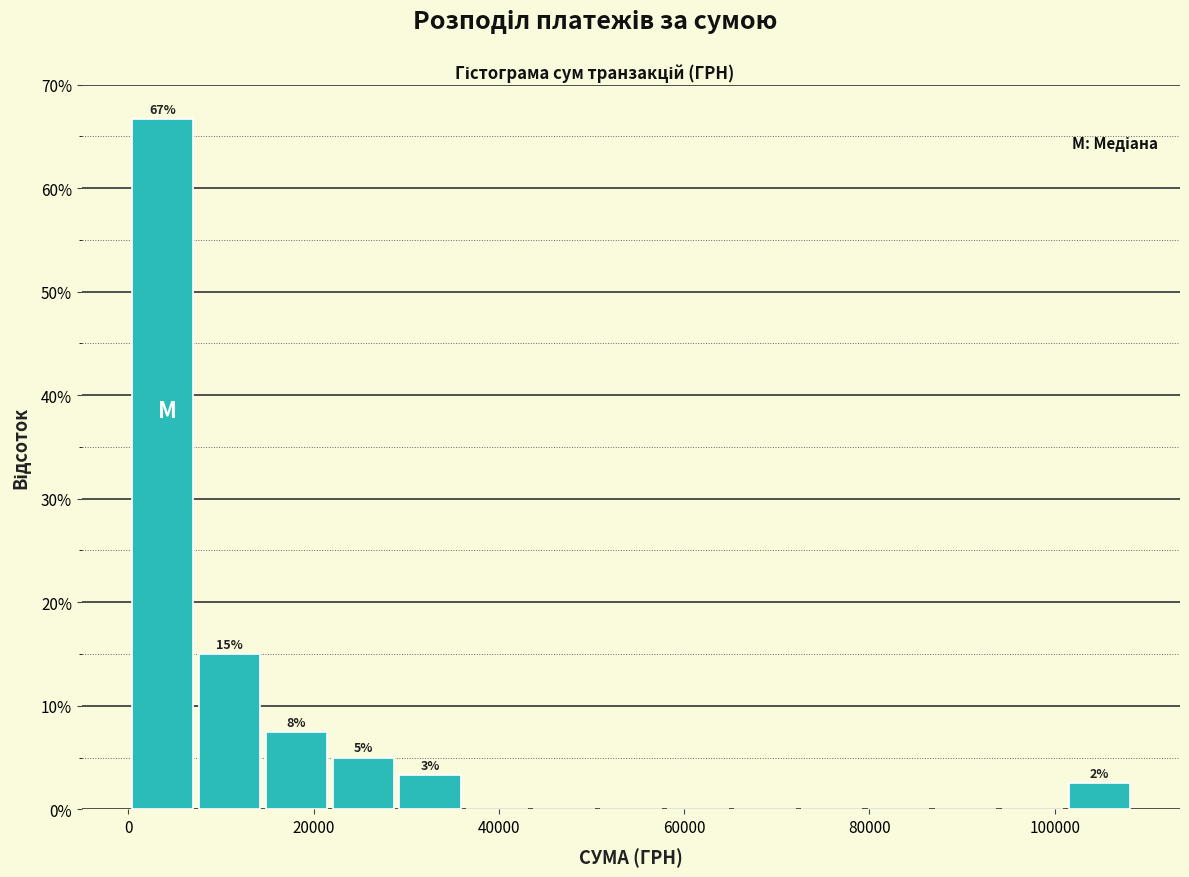

Around what value on the x-axis is the tallest bar? Give the approximate position of its centre, as read against the axis.

4000